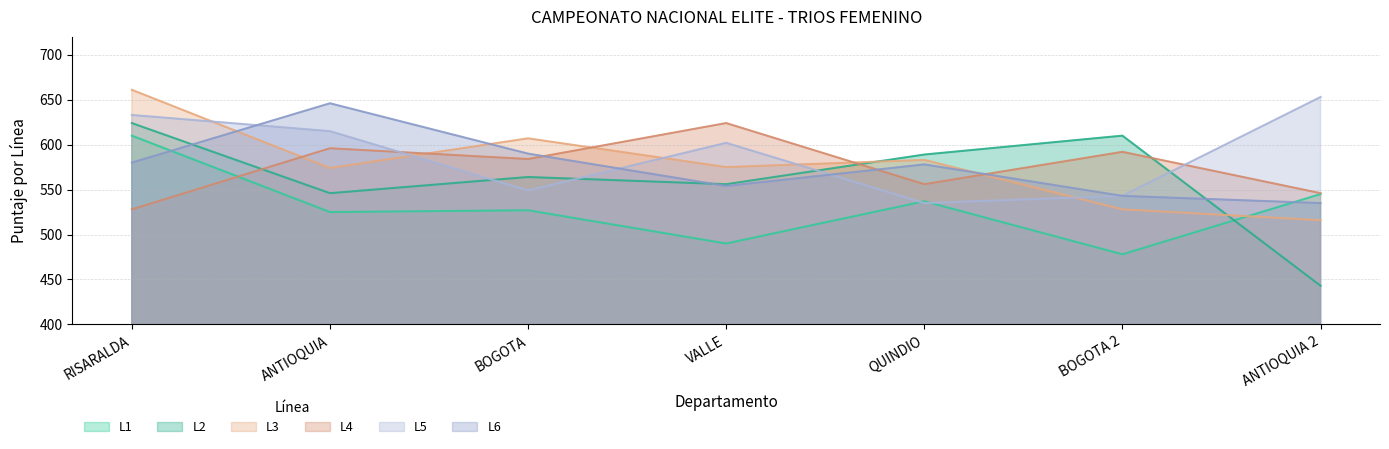

Is it true that L1 equals 525 at ANTIOQUIA?

True